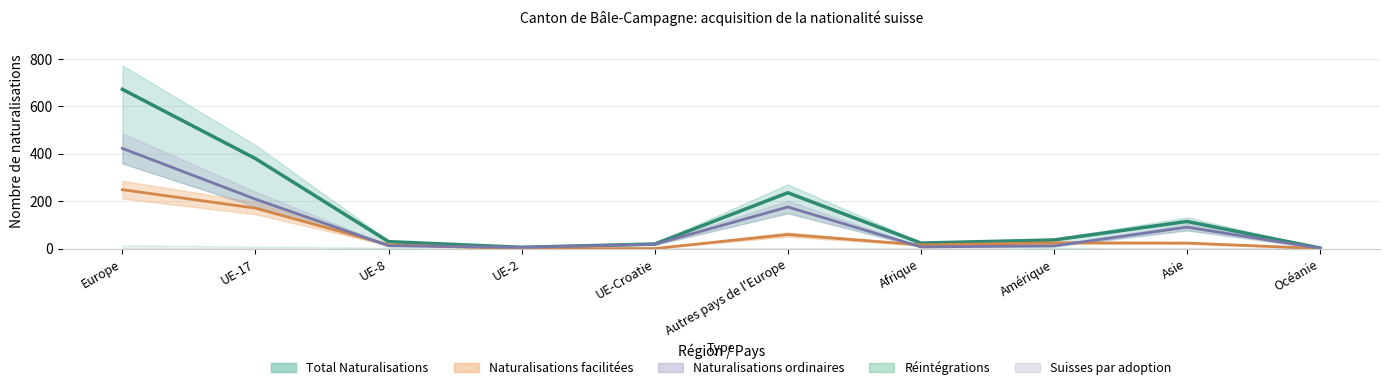

How many interior local valleys does the Total Naturalisations series have?

2